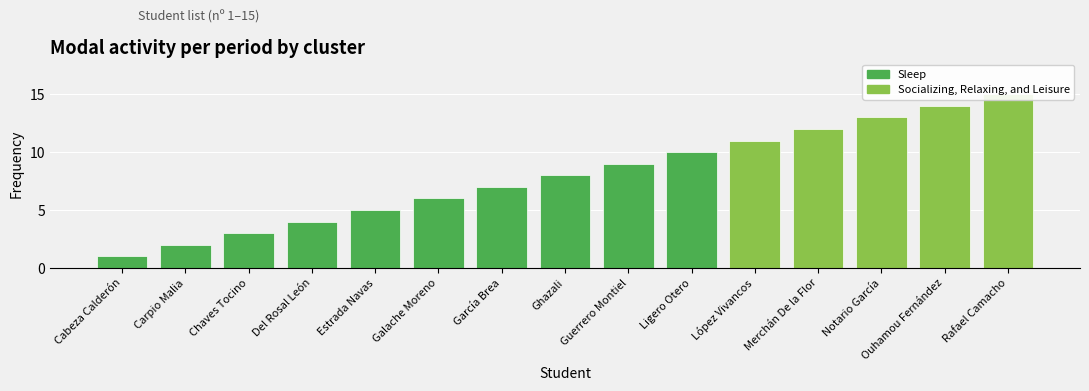

How many bars are there in total?

15